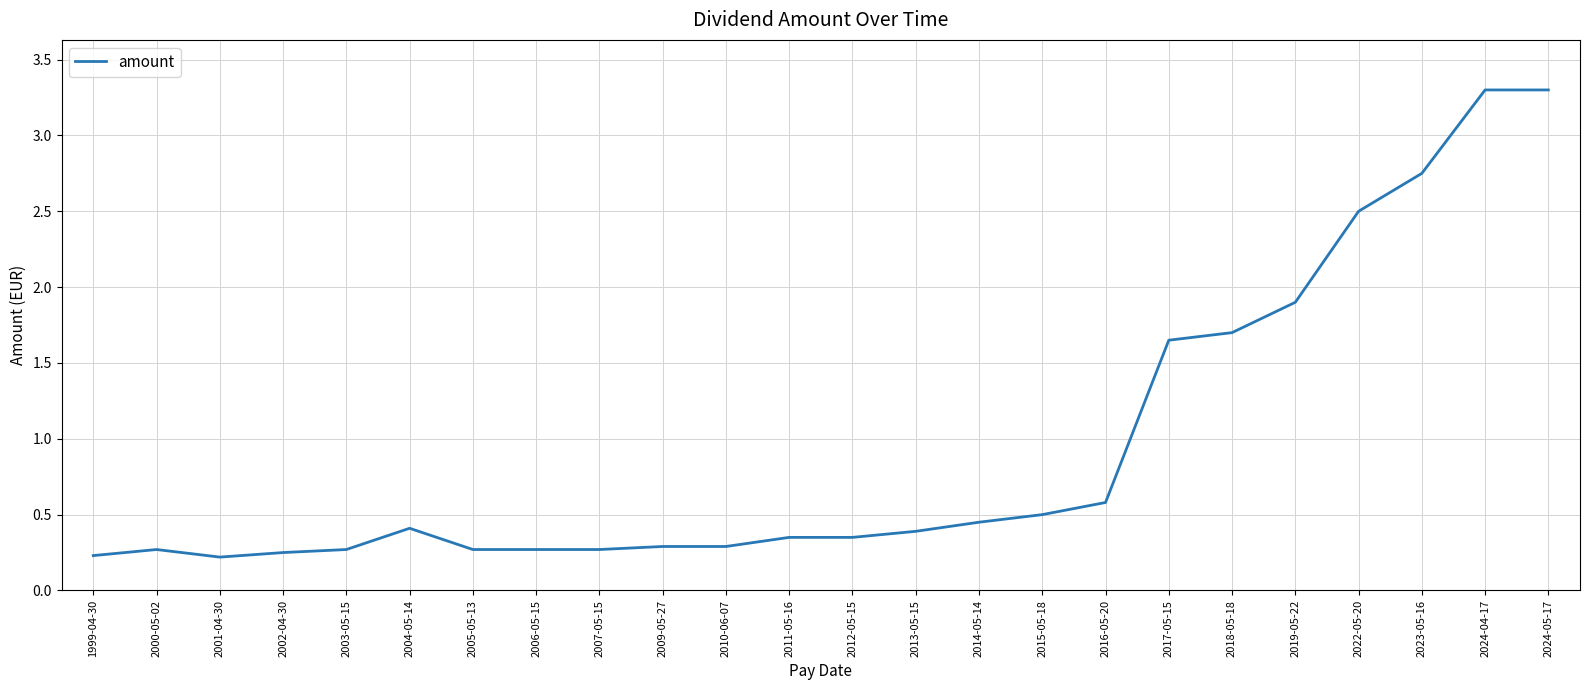

At which category does the data reach its first local peak?

2000-05-02